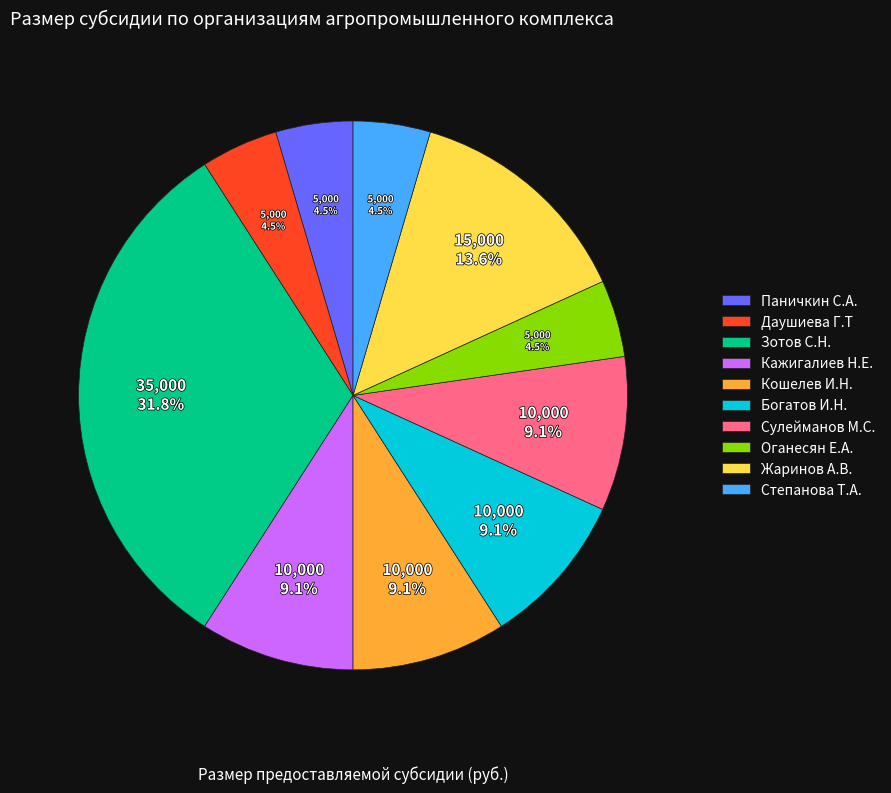

Does Жаринов А.В. represent more than half of the total?

No